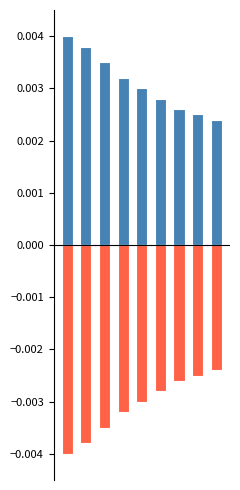

List the labels in order of Positive value, largest first.

0, 1, 2, 3, 4, 5, 6, 7, 8